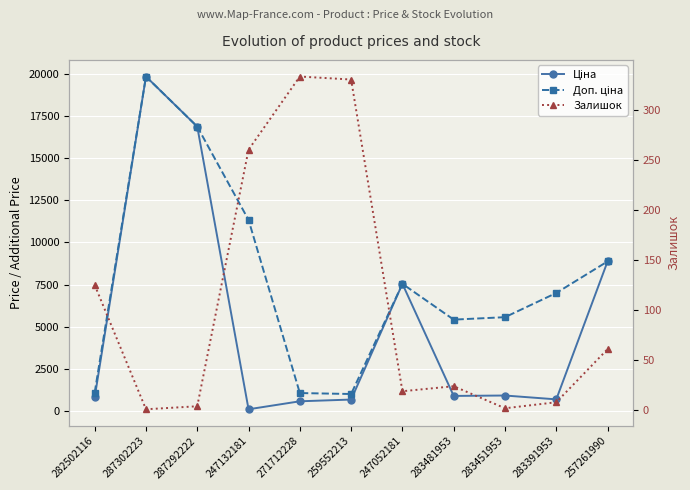

List the labels in order of Залишок value, largest first.

271712228, 259552213, 247132181, 282502116, 257261990, 283481953, 247052181, 283391953, 287292222, 283451953, 287302223